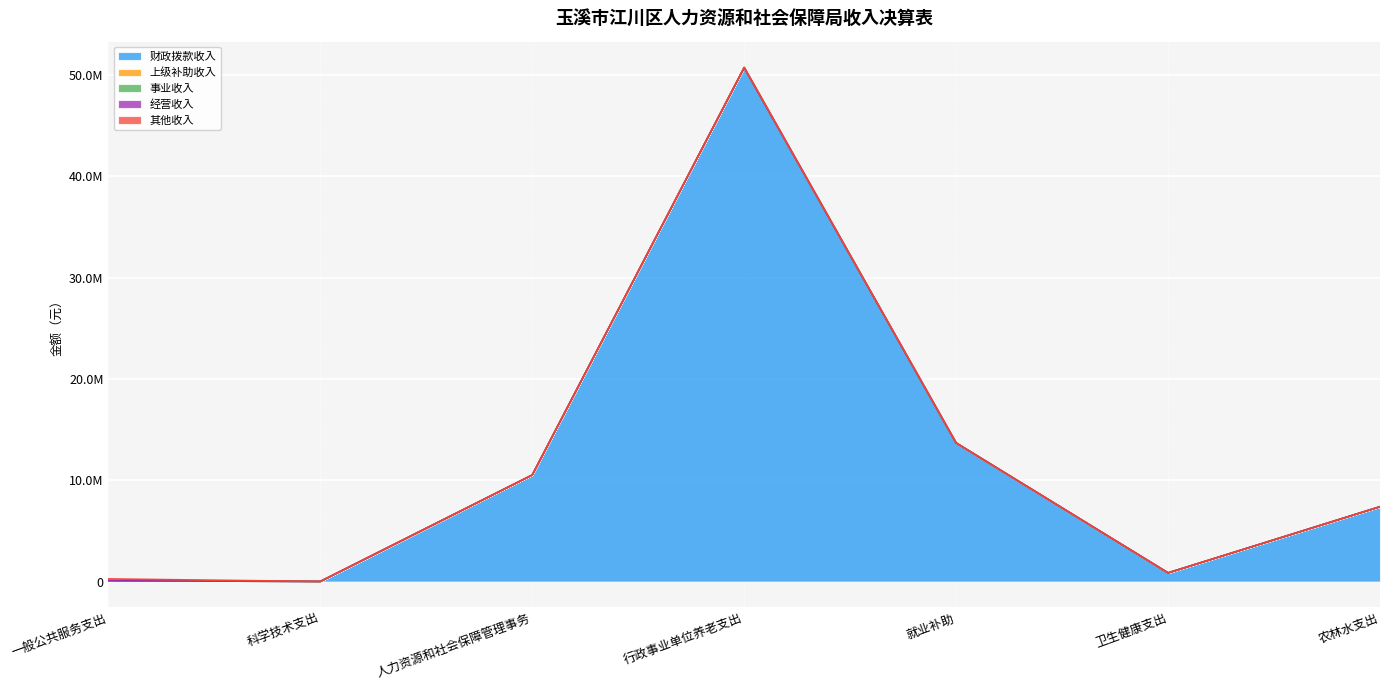

Is it true that 财政拨款收入 equals 18941373.2 at 行政事业单位养老支出?

False